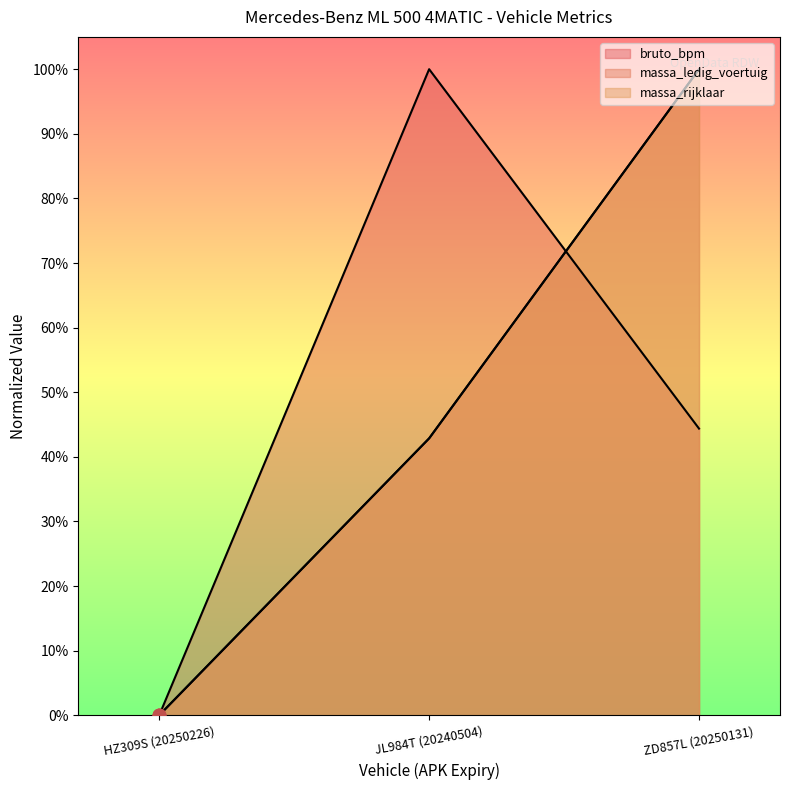

Which series has the largest Y range (max minus min)?

bruto_bpm